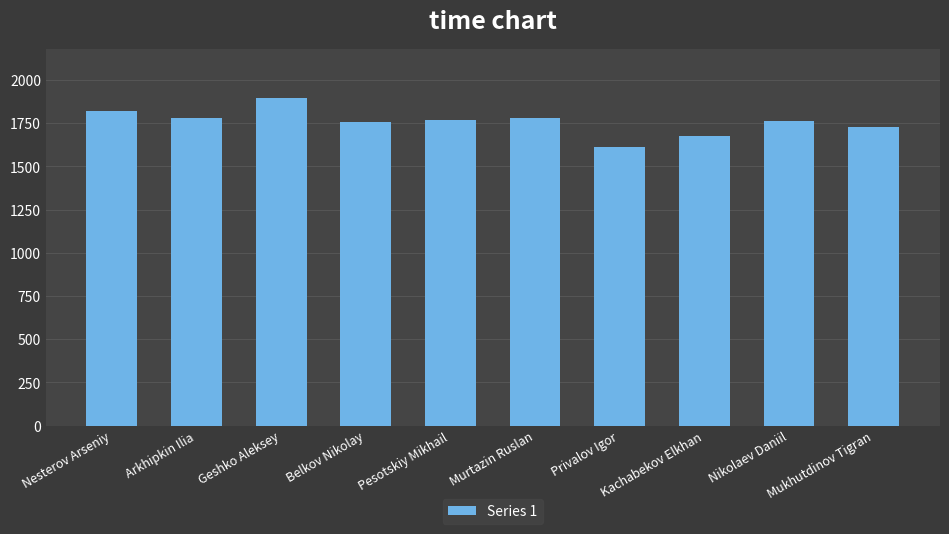

Approximately how many times larger is the value at Belkov Nikolay compared to Arkhipkin Ilia?

1.0